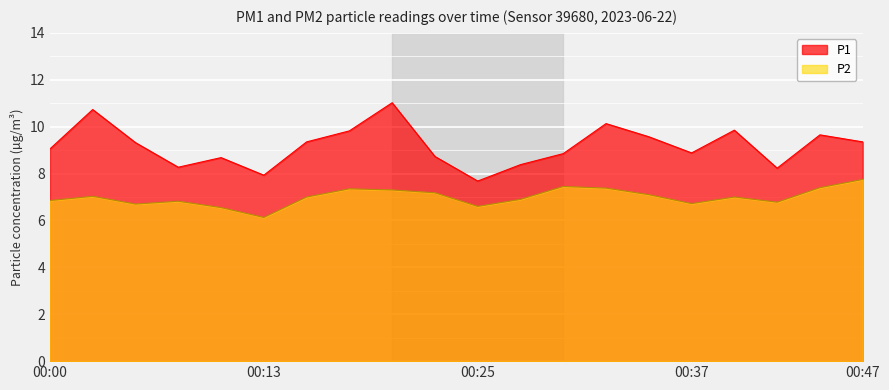

What is the difference between the P1 values at 00:00 and 00:37?

0.2